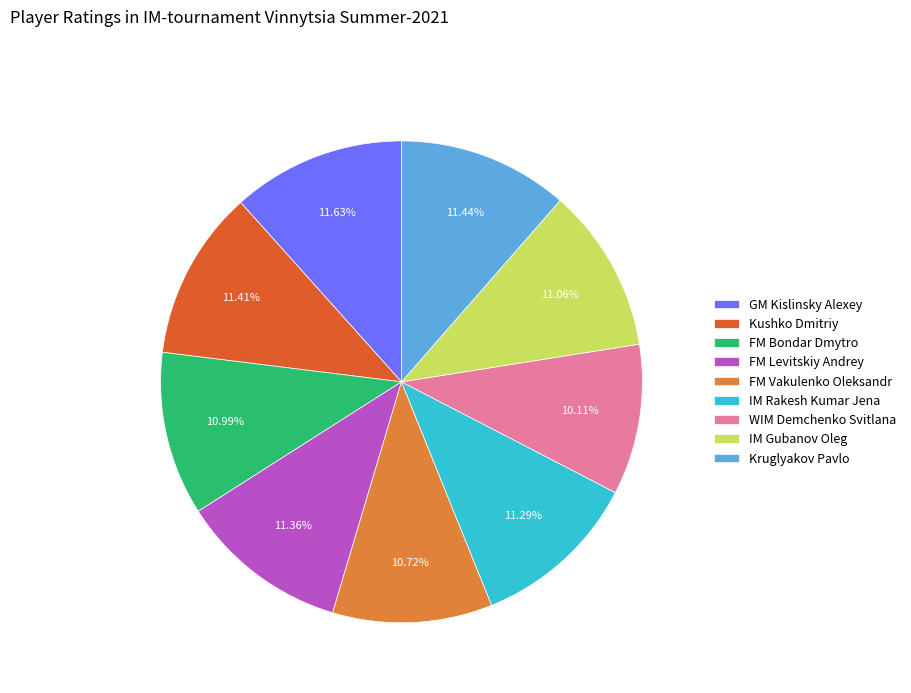

What is the smallest slice in the pie chart?

WIM Demchenko Svitlana